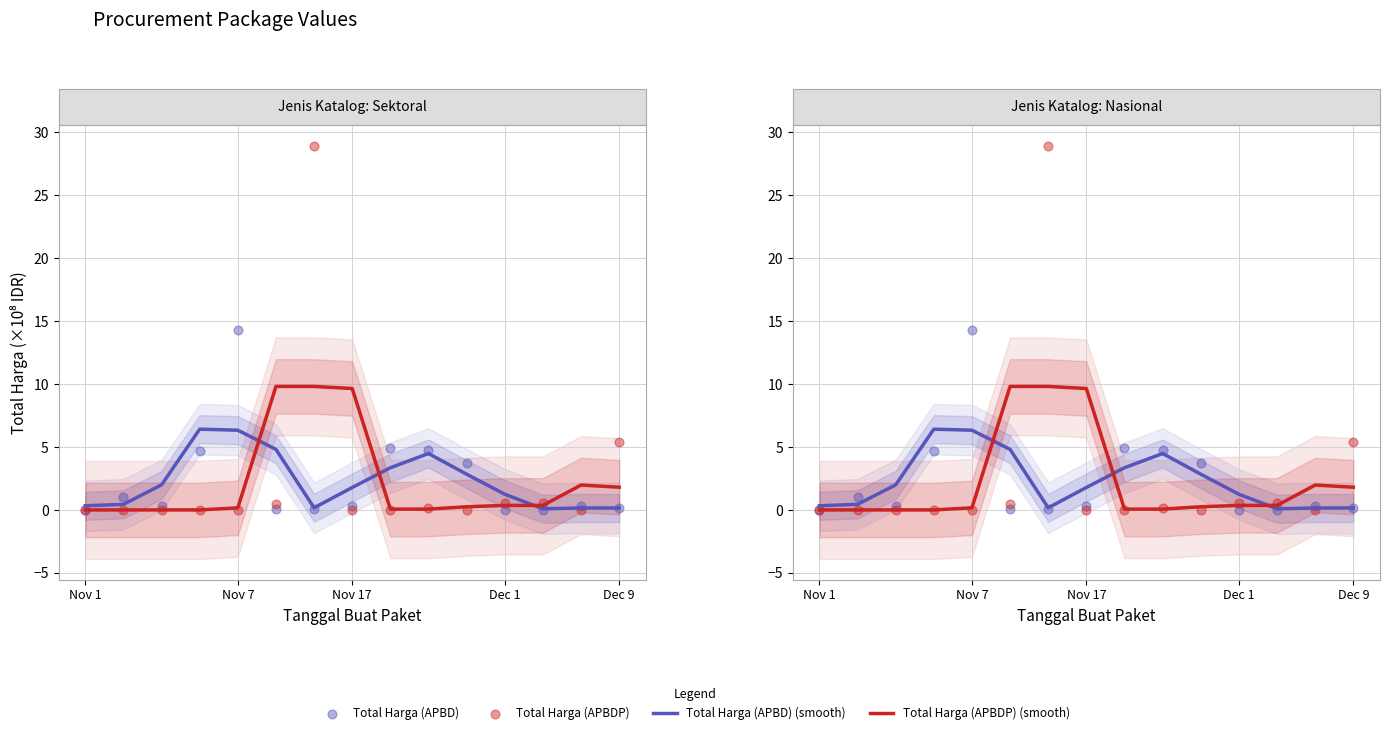

Is the value of Total Harga (APBD) at Nov 17 greater than the value of Total Harga (APBD) (smooth) at Dec 1?

No